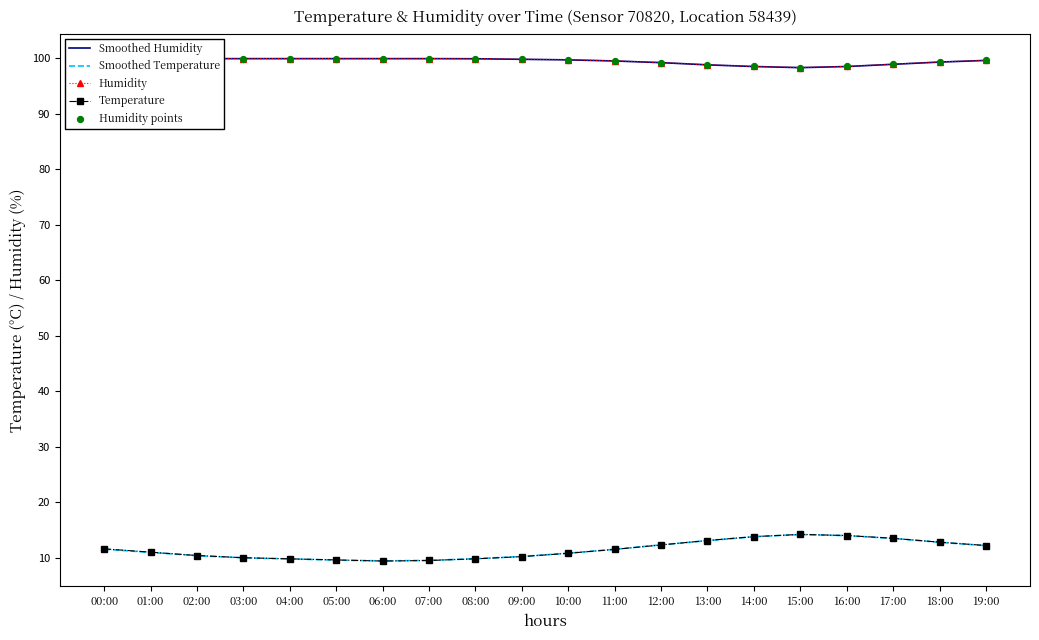

At how many categories does at least one series exceed 39?

20